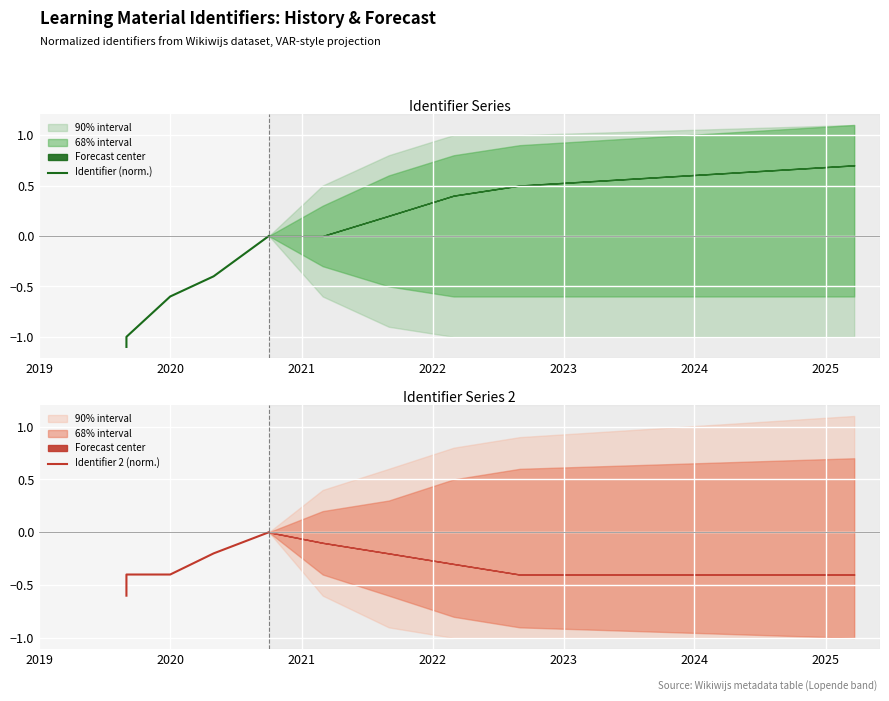

What is the value of the Identifier (norm.) point at the 1st from the left?

-1.1